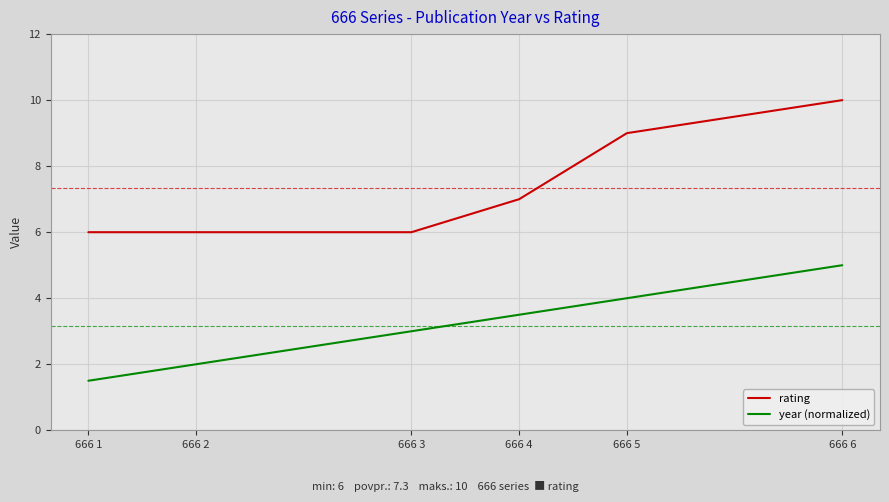

Which has a higher value, 666 2 or 666 3?

666 2